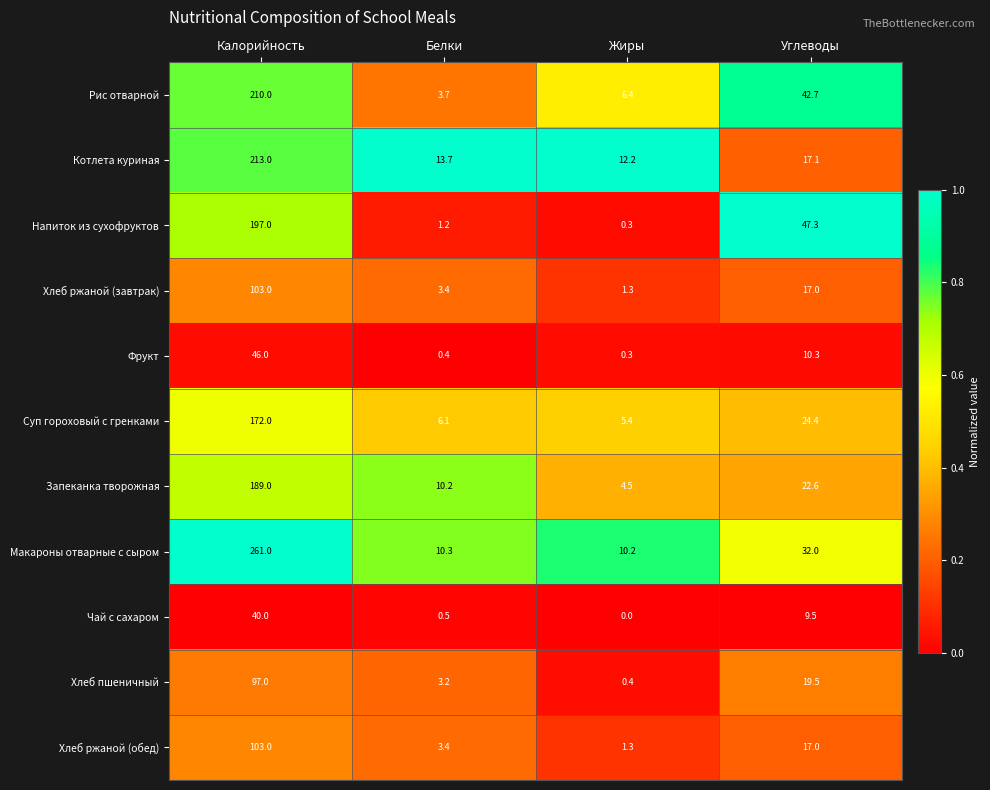

List the labels in order of Фрукт value, largest first.

Калорийность, Углеводы, Белки, Жиры